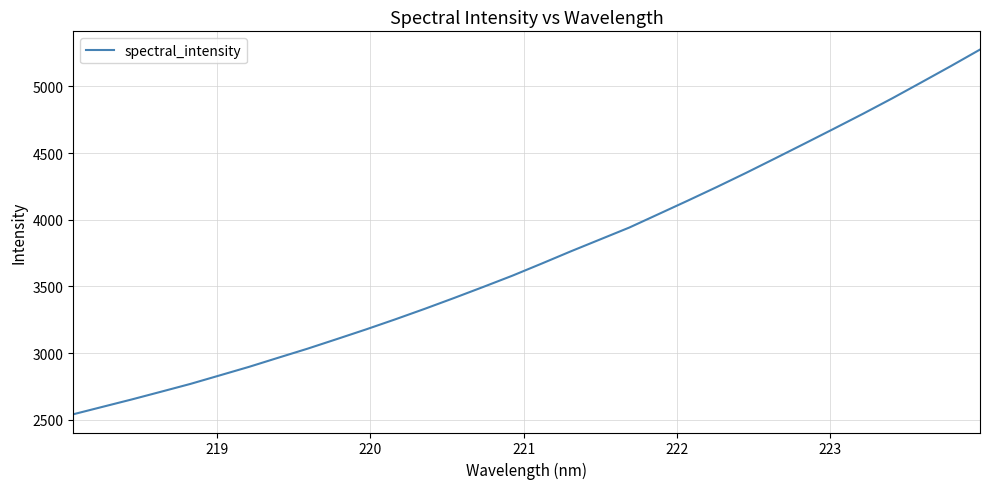

Count the number of categories in the chart.

32